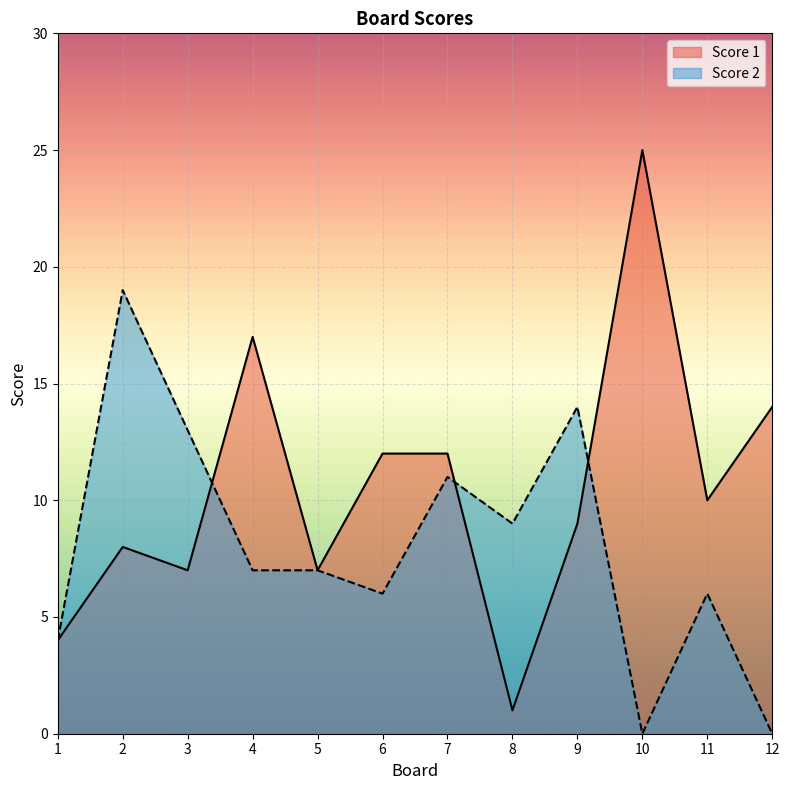

How many lines are shown in the chart?

2